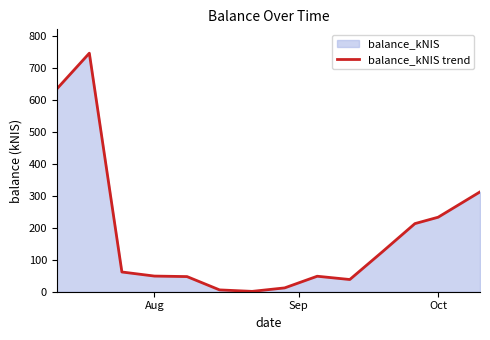

What is the sum of all values?

2523.4